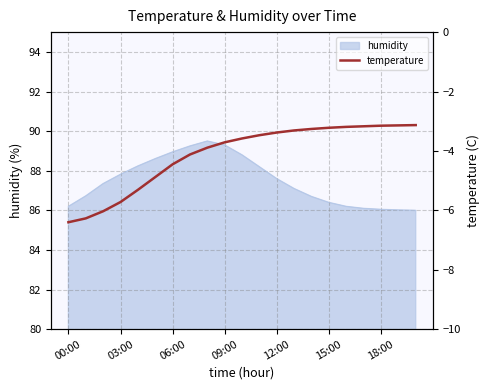

True or false: the data shows -3.6 at 10.

True